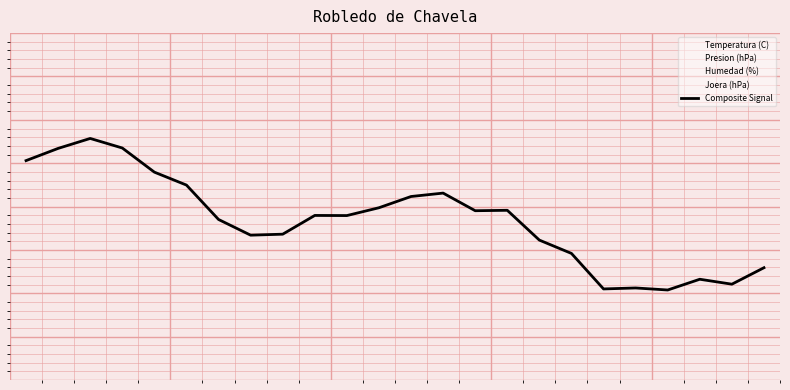

Does the chart have visible grid lines?

Yes